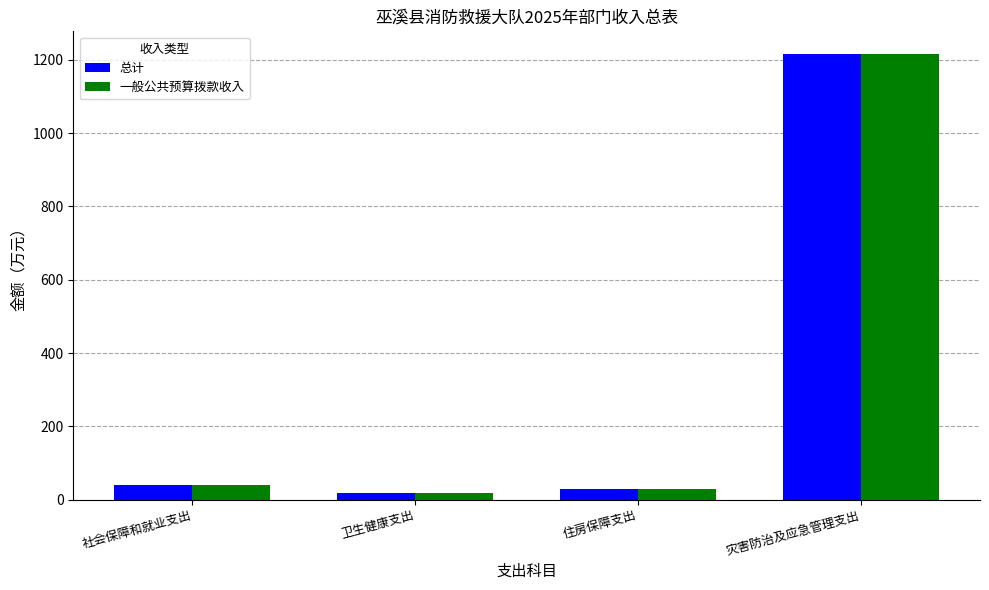

At which category is the sum across all series the highest?

灾害防治及应急管理支出